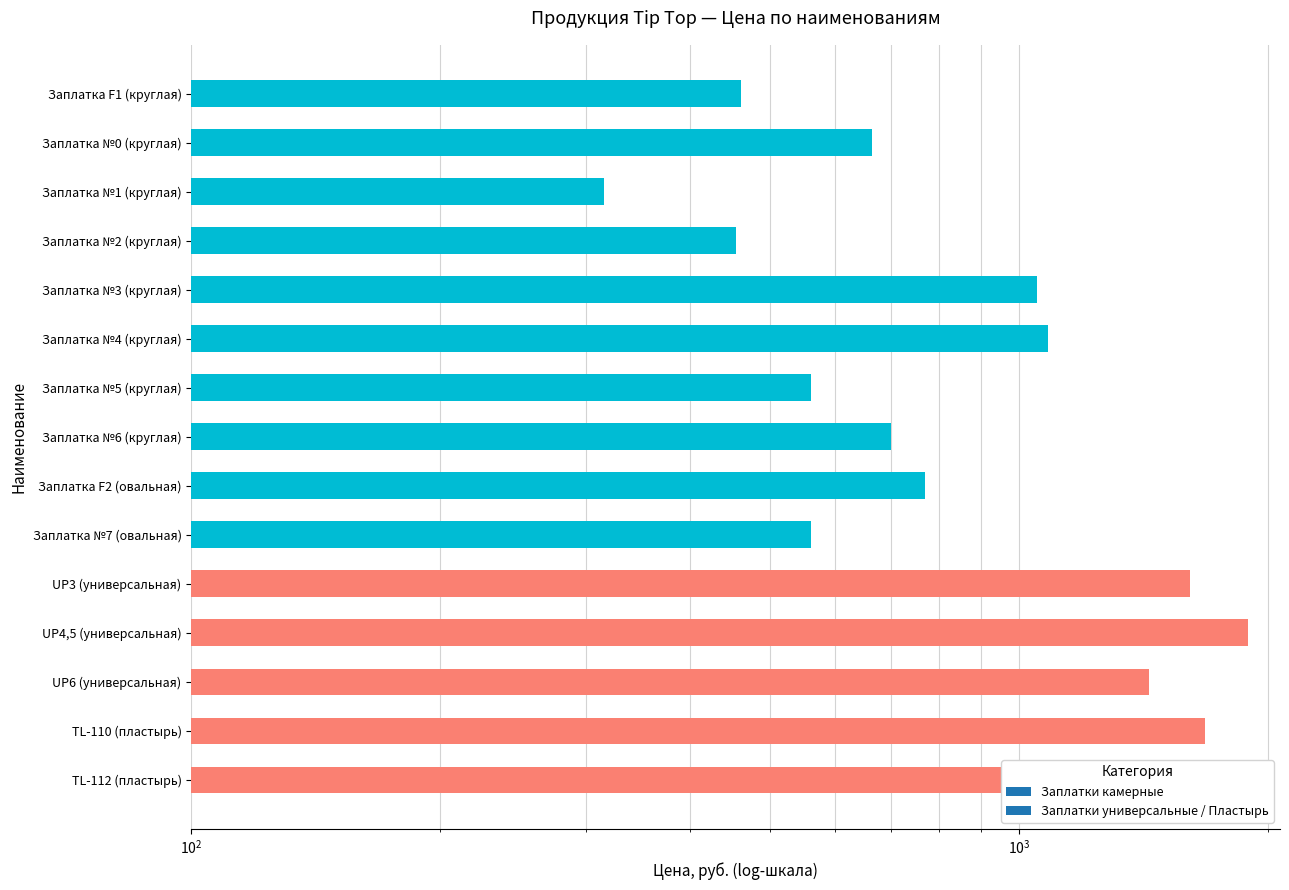

The value at Заплатка №7 (овальная) is 903. True or false?

False